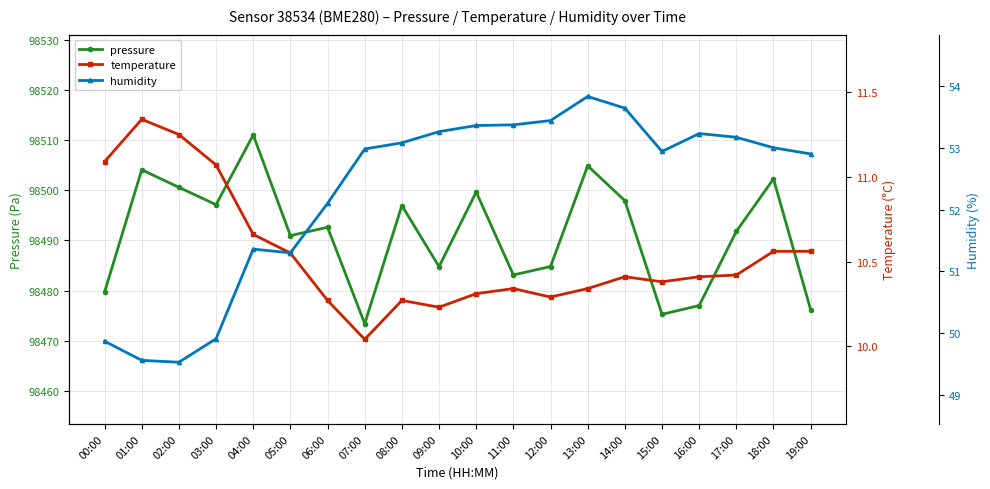

What is the difference between the second highest and second lowest values in the pressure series?

29.6